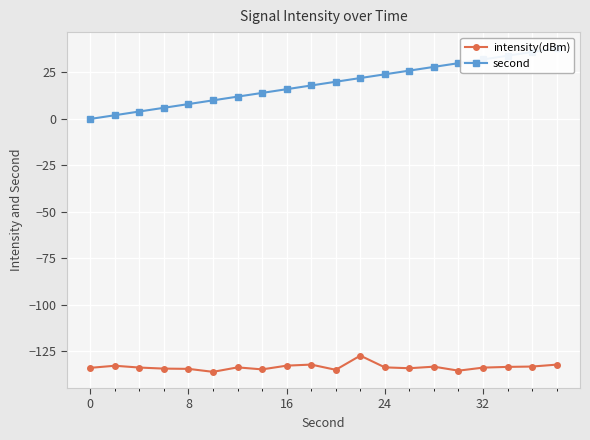

What is the lowest value of the intensity(dBm) series?

-136.0